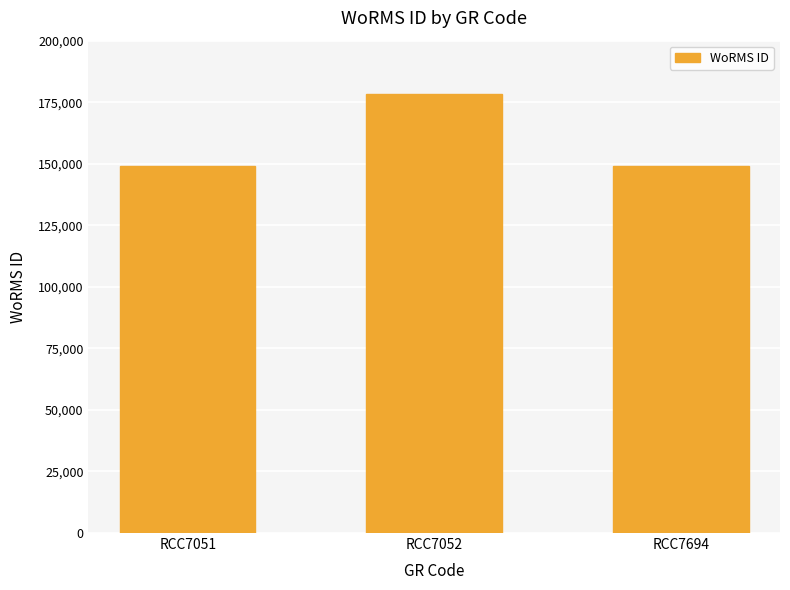

What is the value of the 1st bar from the left?

149126